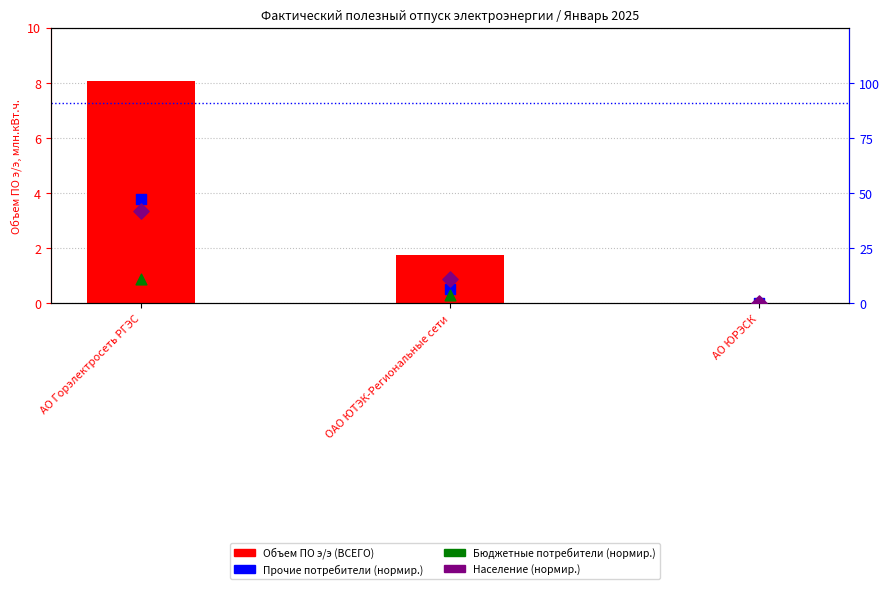

Is the value of Бюджетные потребители at ОАО ЮТЭК-Региональные сети greater than the value of Население at ОАО ЮТЭК-Региональные сети?

No